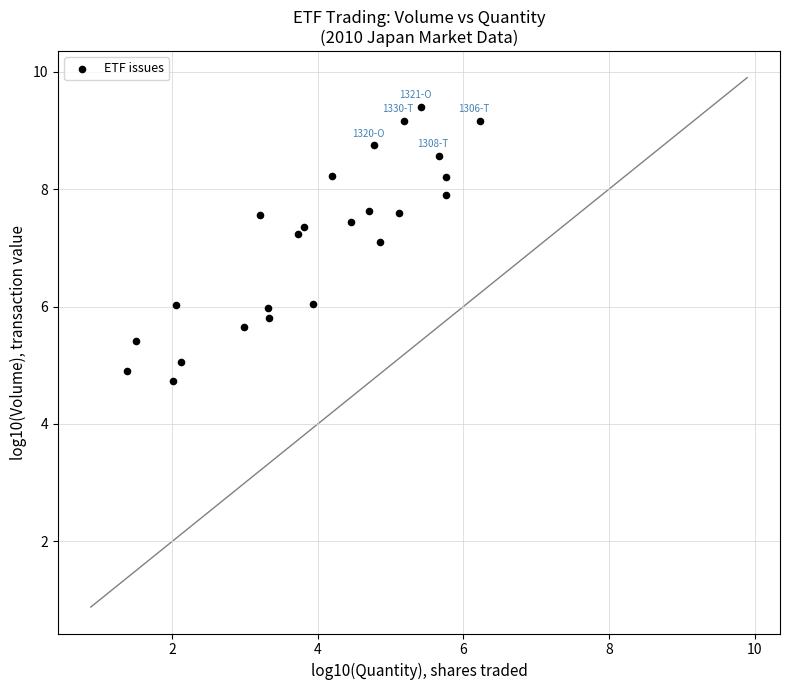

What is the range of X values (max minus min)?

4.9